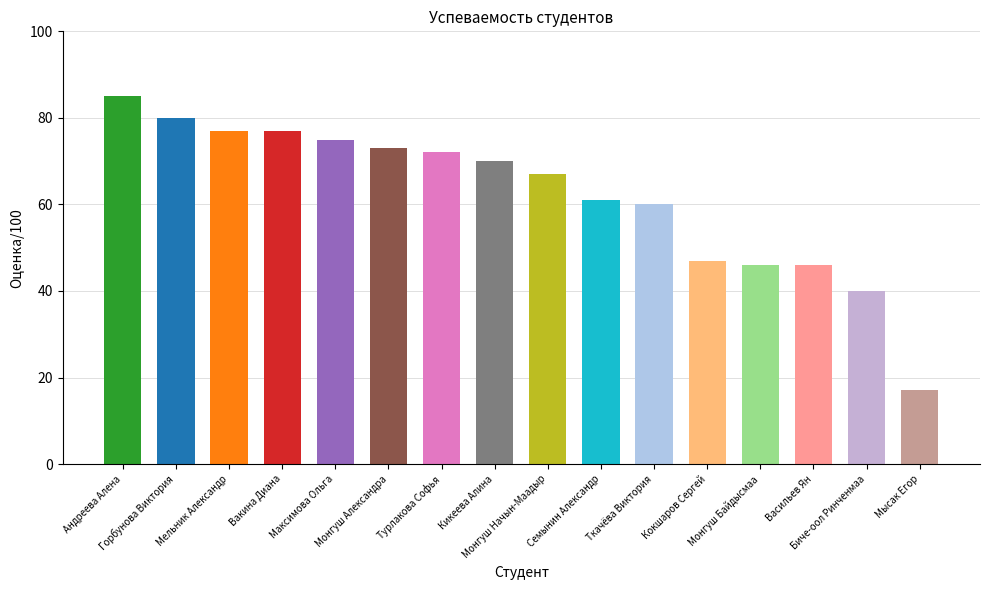

The value at Горбунова Виктория is 123. True or false?

False